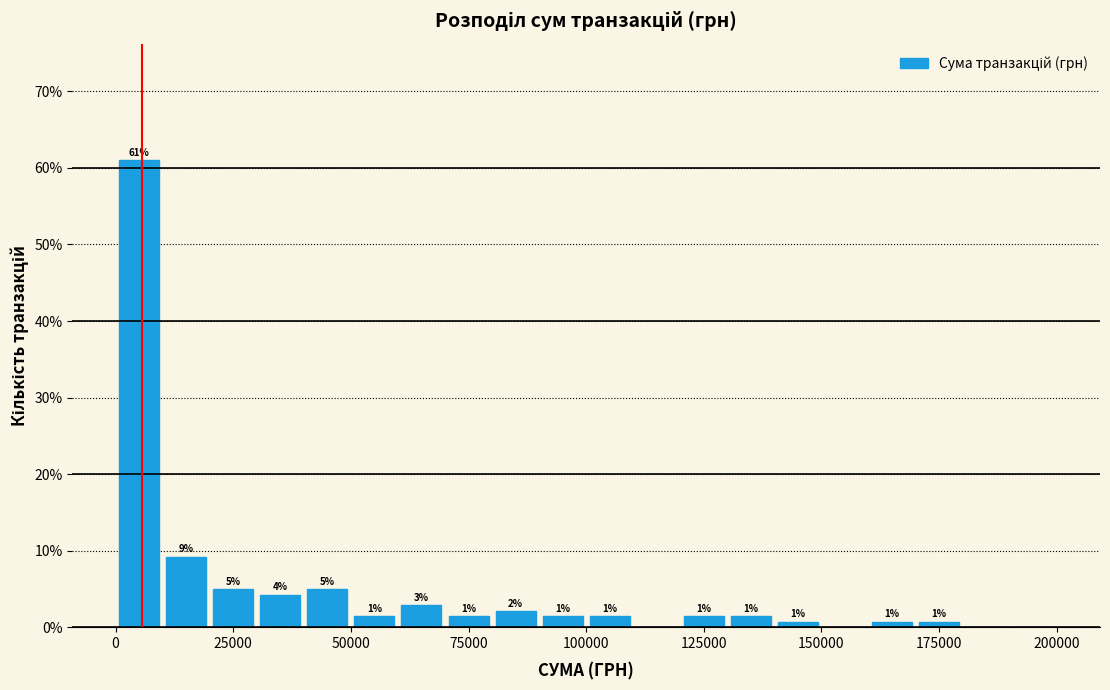

Around what value on the x-axis is the tallest bar? Give the approximate position of its centre, as read against the axis.

5000